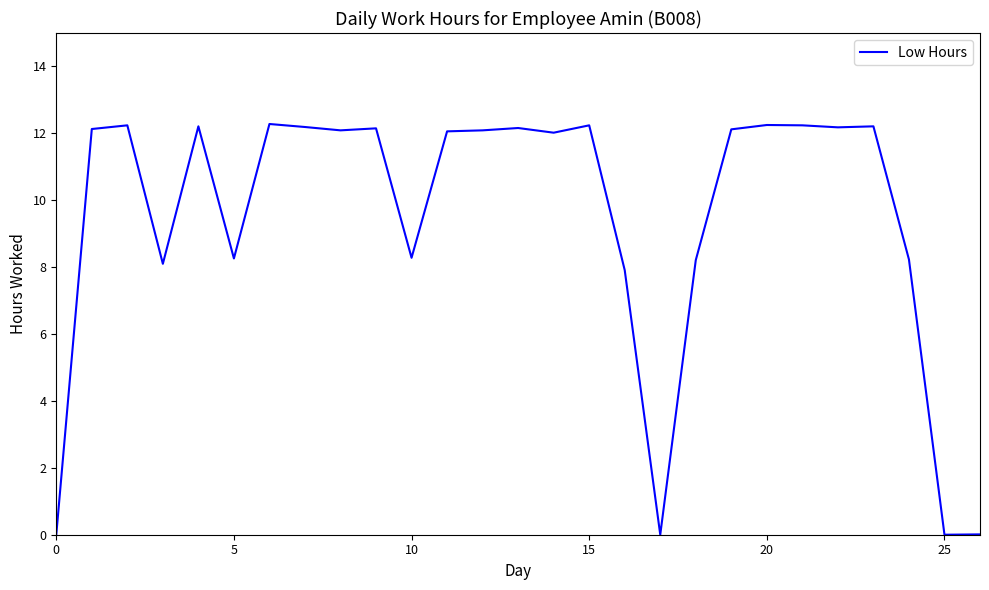

What is the difference between the maximum and minimum values?

12.3